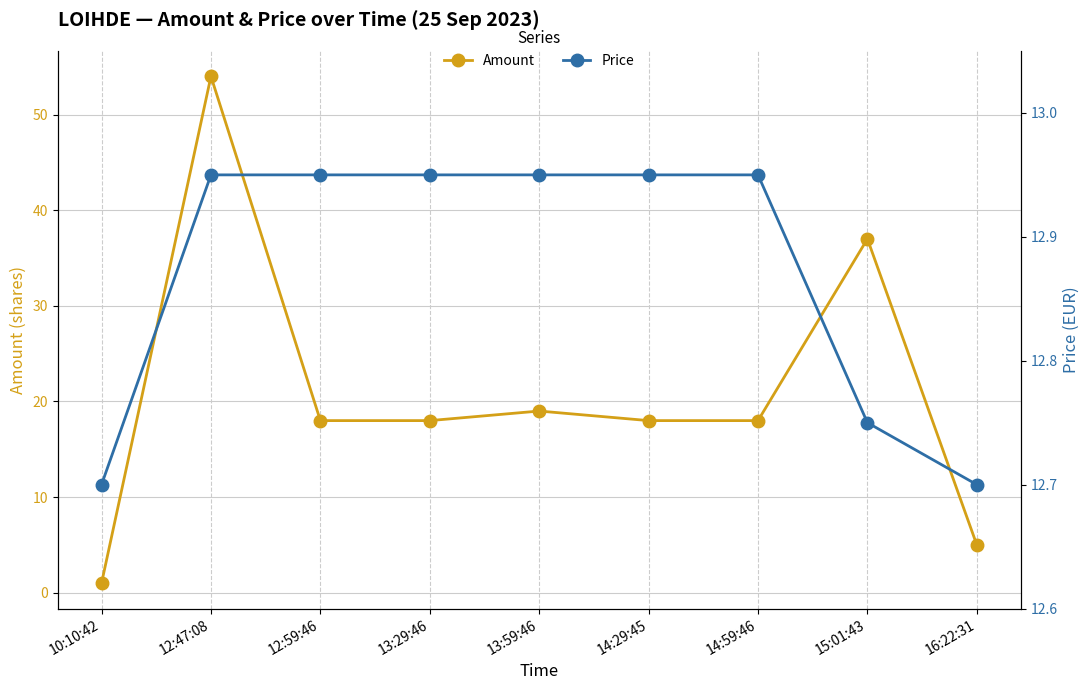

What is the average value of the Price series?

12.9